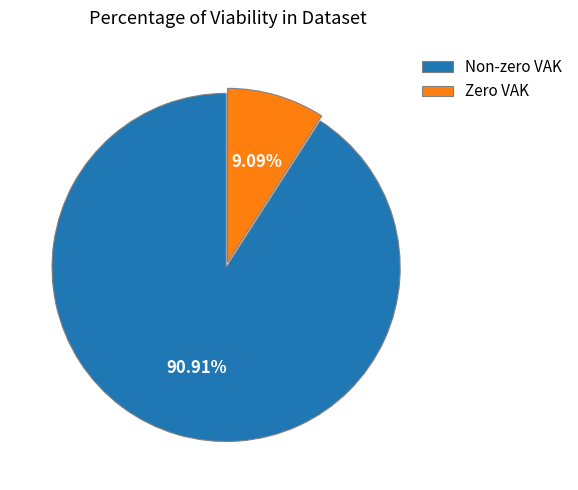

Rank the categories by value from highest to lowest.

Non-zero VAK, Zero VAK